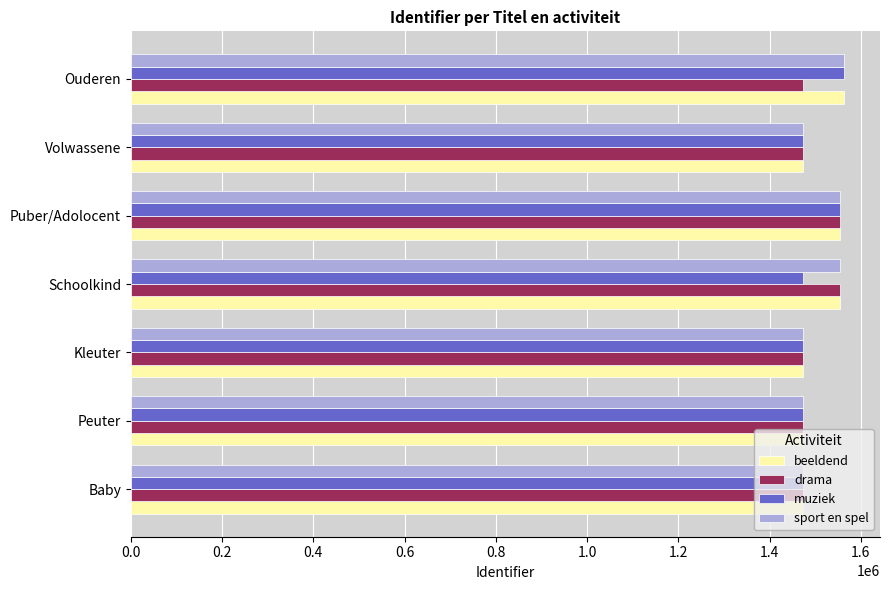

What is the difference between the maximum and minimum values in the sport en spel series?

90581